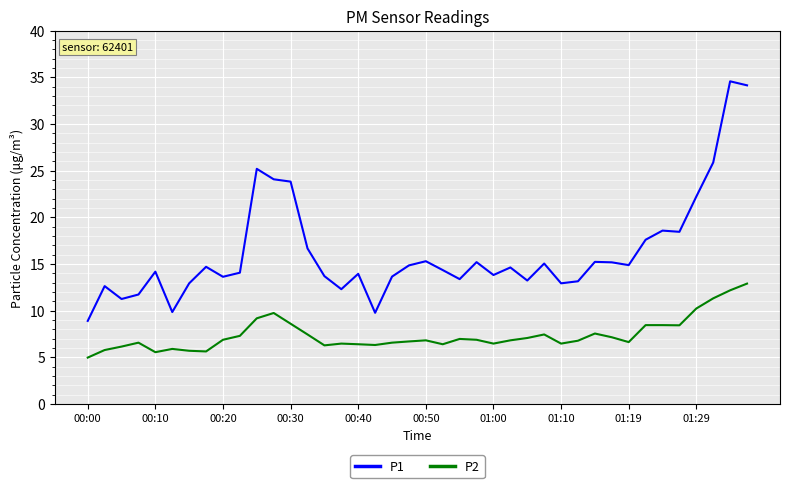

True or false: P1 and P2 cross at least once.

False